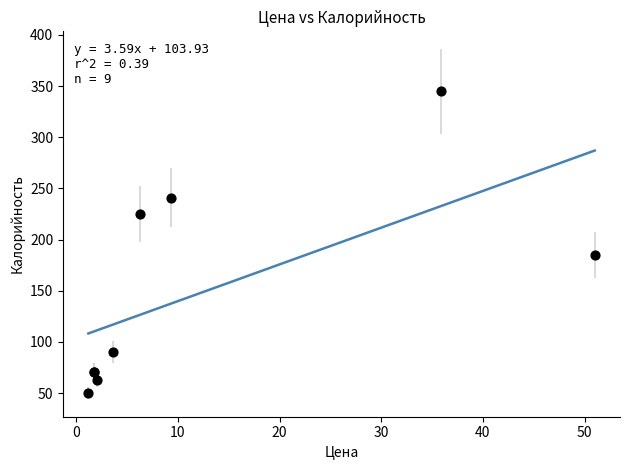

What Y value in the scatter plot is closest to 197?

185